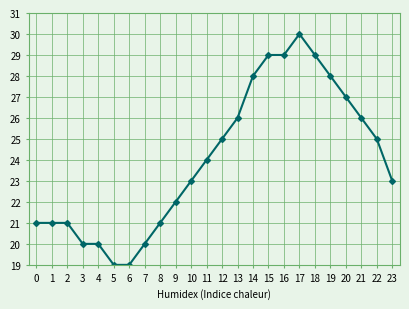

Which category has the highest value across all series?

17